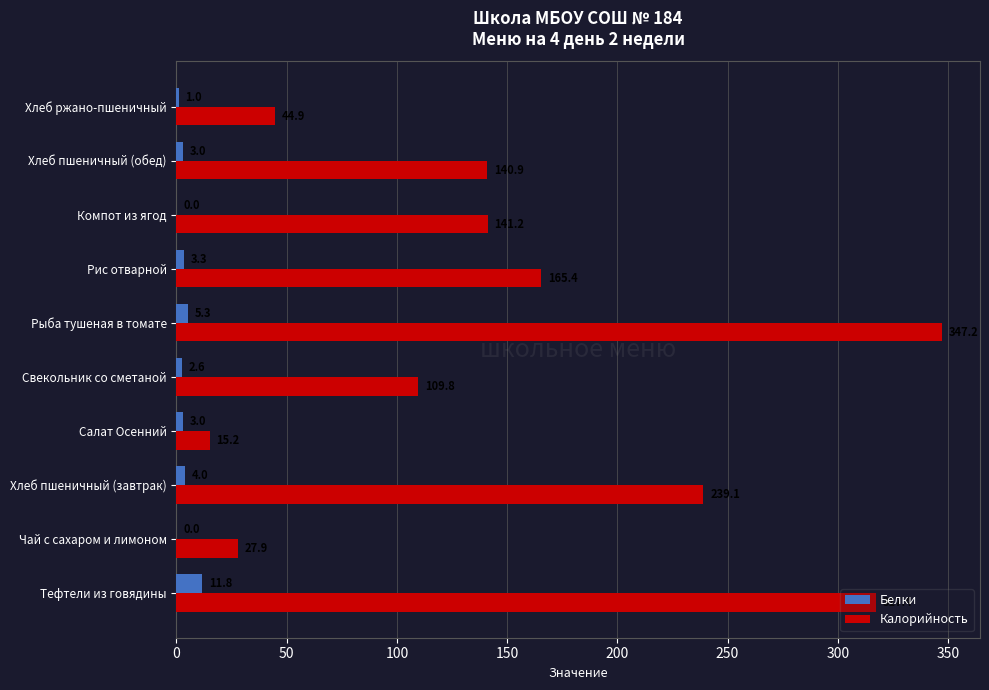

The value of Белки at Салат Осенний is 3.0. True or false?

True